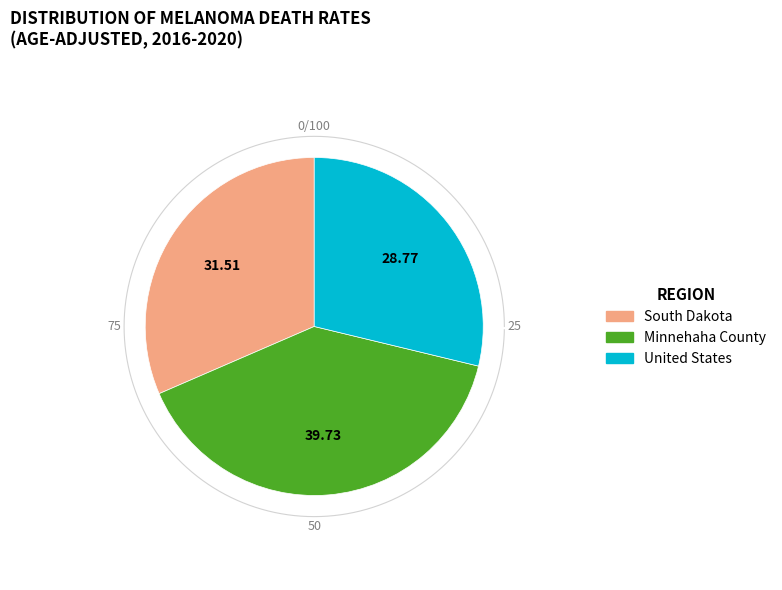

Is South Dakota the majority of the pie?

No